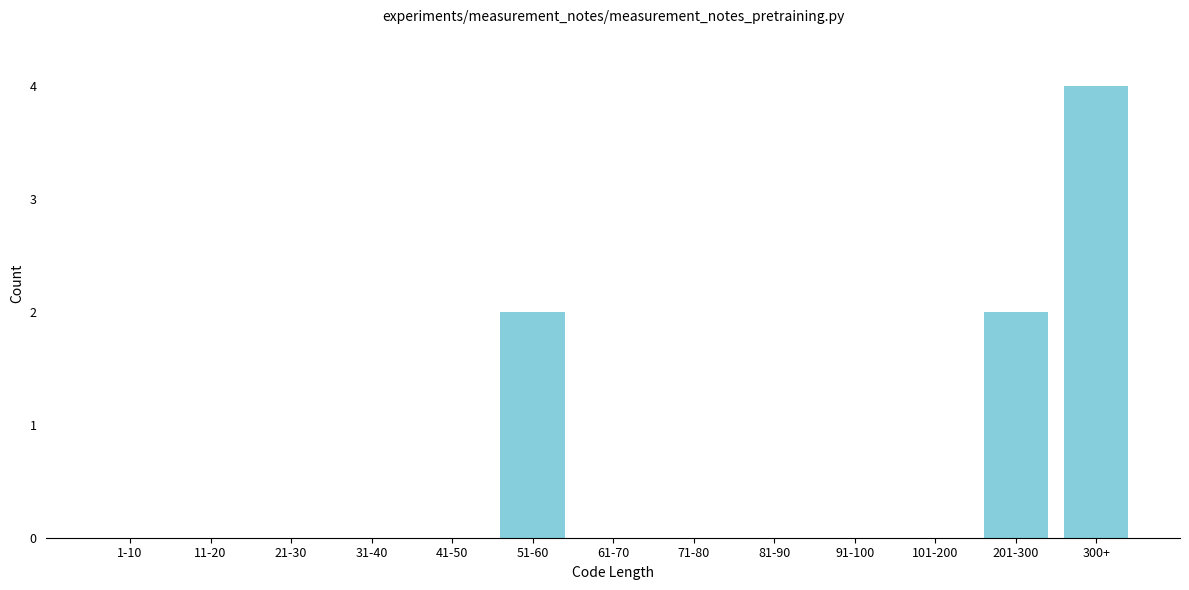

Reading left to right, transcribe all the data shown in this chart.

1-10=0	11-20=0	21-30=0	31-40=0	41-50=0	51-60=2	61-70=0	71-80=0	81-90=0	91-100=0	101-200=0	201-300=2	300+=4